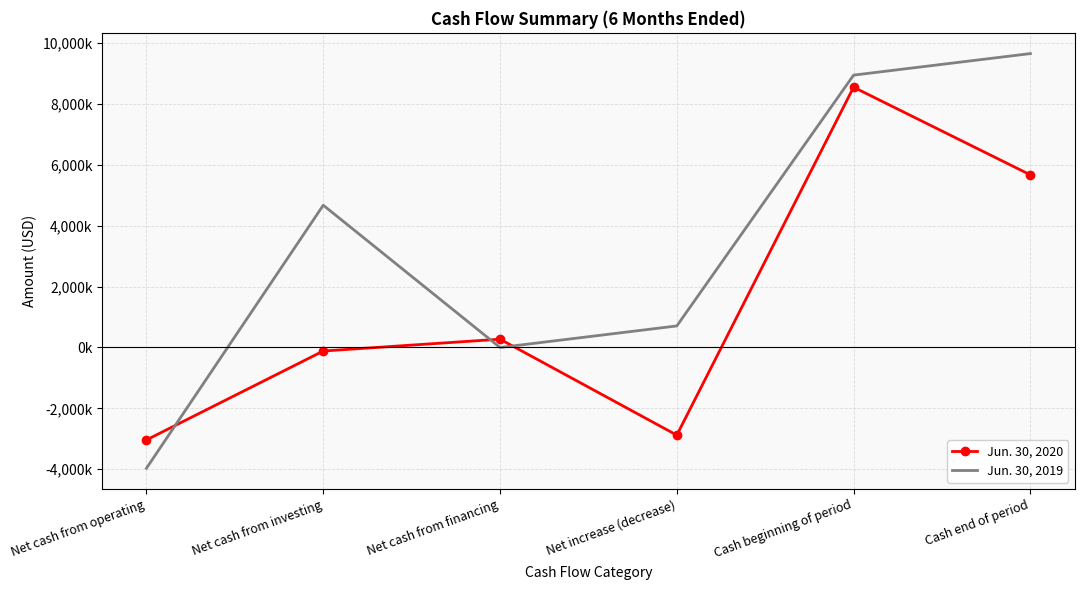

True or false: Jun. 30, 2019 and Jun. 30, 2020 intersect in this chart.

True